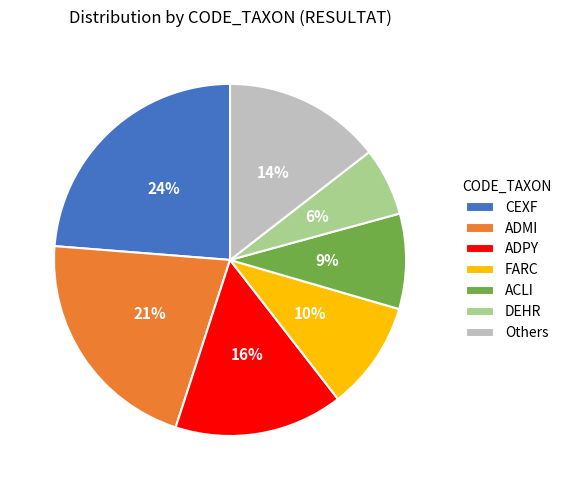

Rank the categories by value from lowest to highest.

DEHR, ACLI, FARC, Others, ADPY, ADMI, CEXF